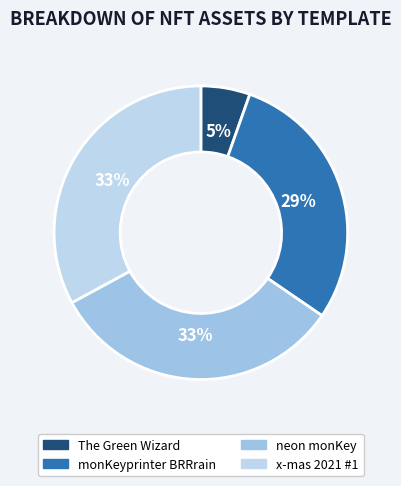

To the nearest percent, what is the combined percentage of neon monKey and monKeyprinter BRRrain?

62%